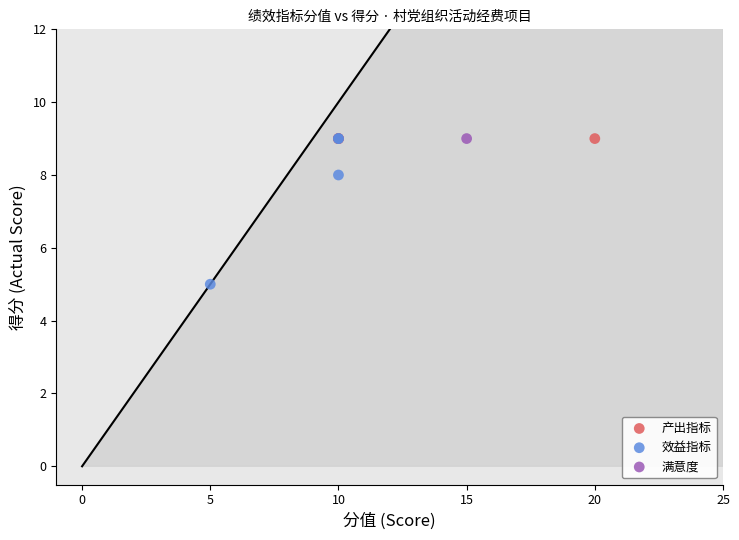

What are all the series names shown in the legend?

产出指标, 效益指标, 满意度